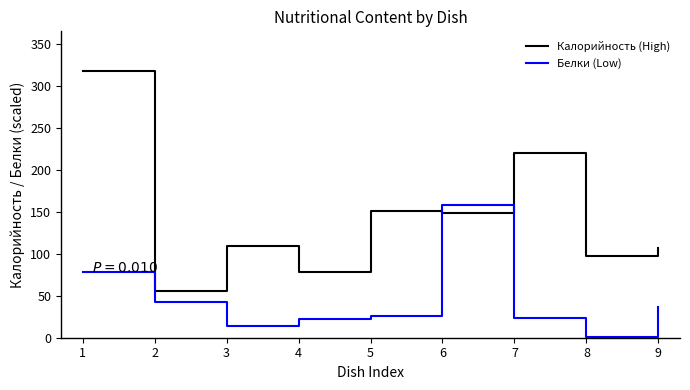

Between 6 and 7, which series saw the biggest shift?

Белки (Low)